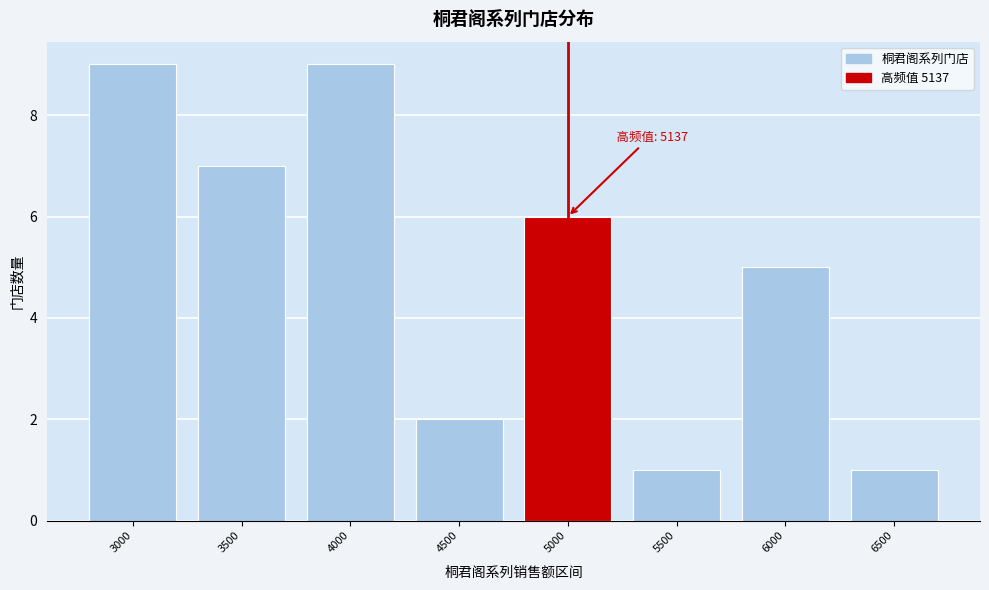

Reading left to right, list all the values displayed in this chart.

3000=9	3500=7	4000=9	4500=2	5000=6	5500=1	6000=5	6500=1